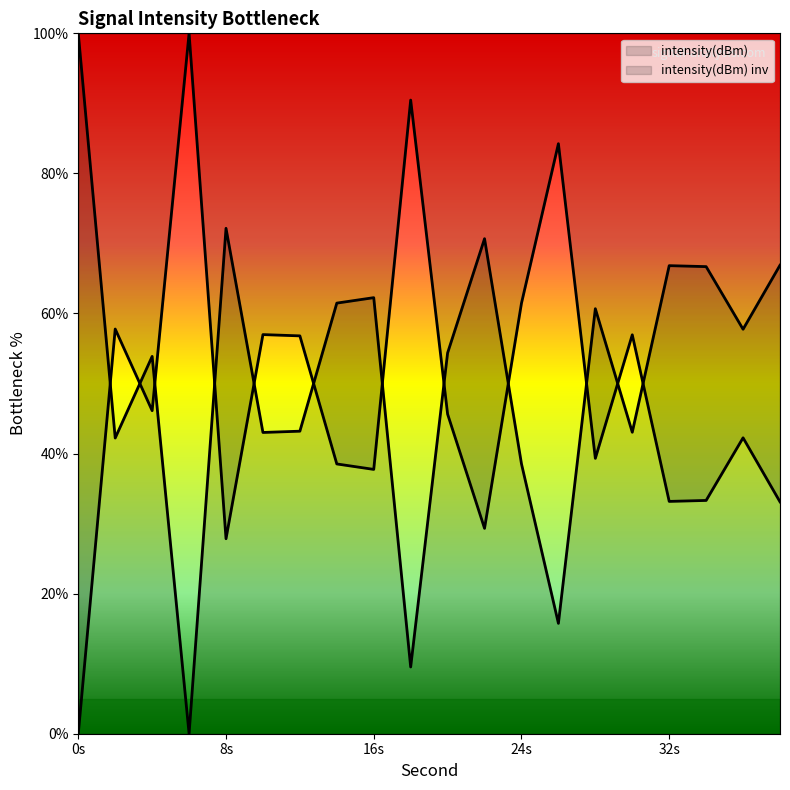

List the labels in order of value, largest first.

0, 8, 22, 38, 32, 34, 16, 14, 28, 36, 20, 4, 12, 30, 10, 2, 24, 26, 18, 6